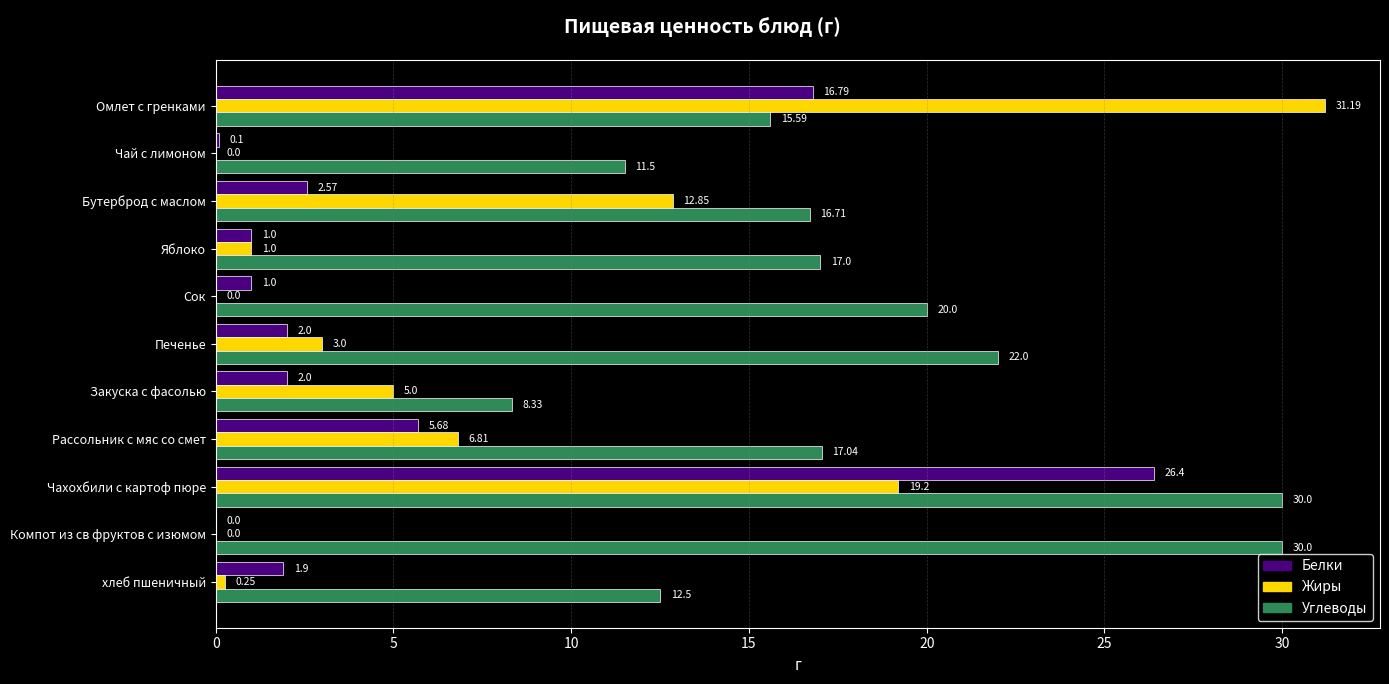

At which category is the sum across all series the highest?

Чахохбили с картоф пюре